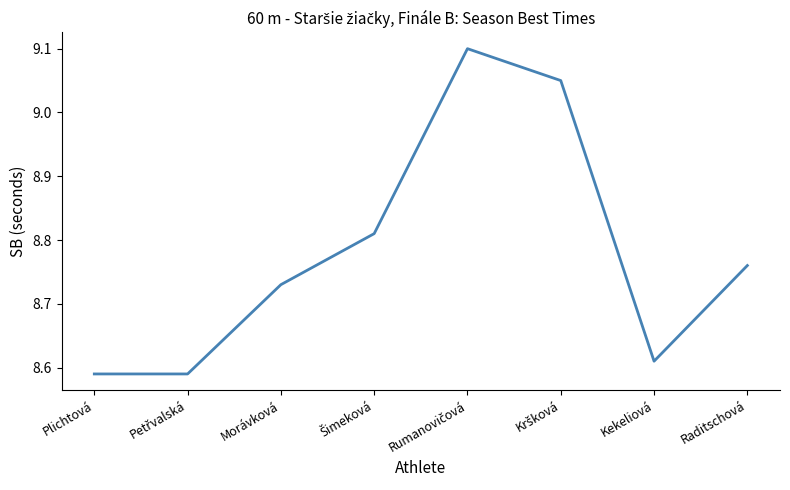

How many lines are shown in the chart?

1